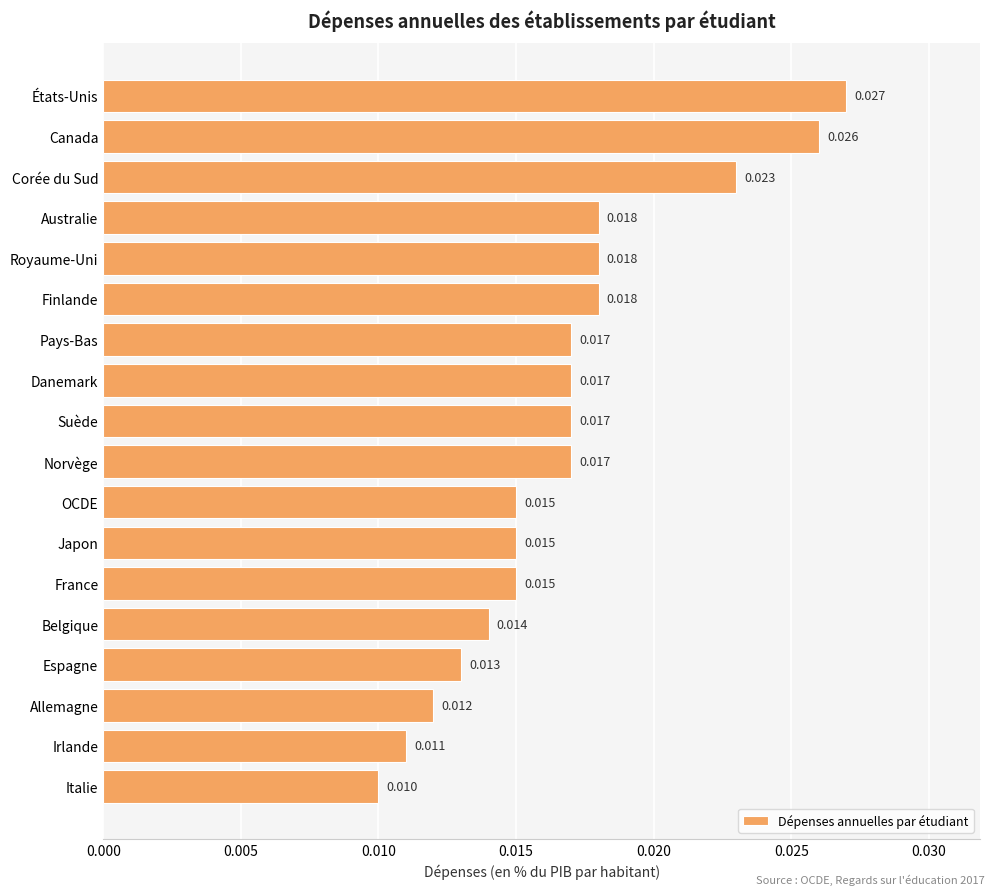

What is the label of the 10th bar from the bottom?

Suède